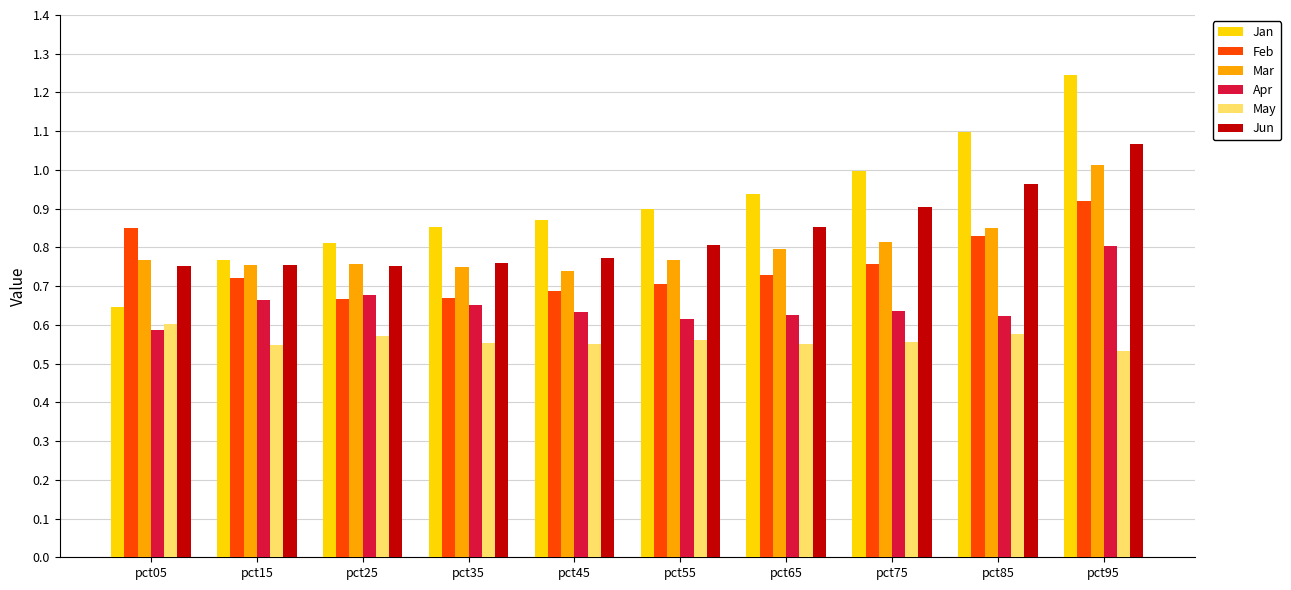

What is the sum of all Feb values?

7.5